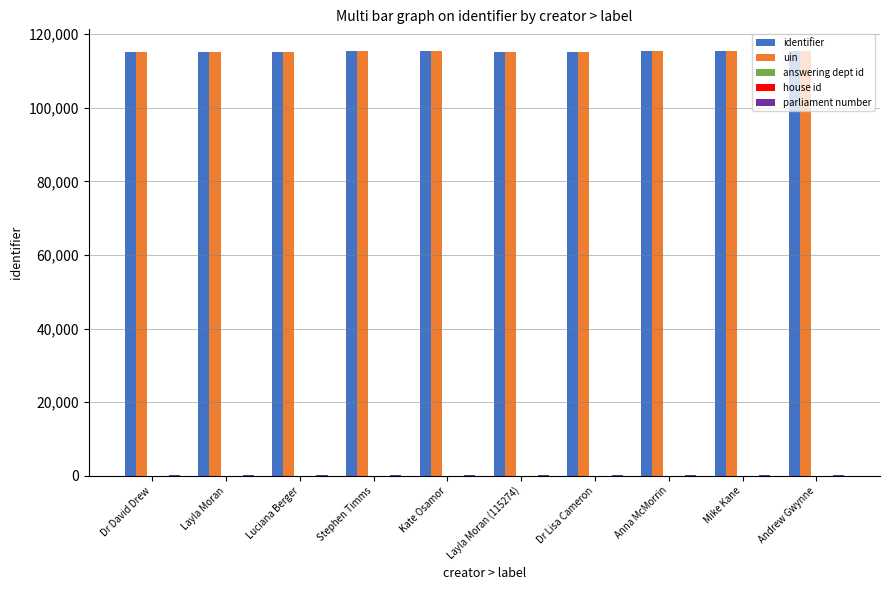

The uin series shows 115367 at Anna McMorrin. True or false?

True